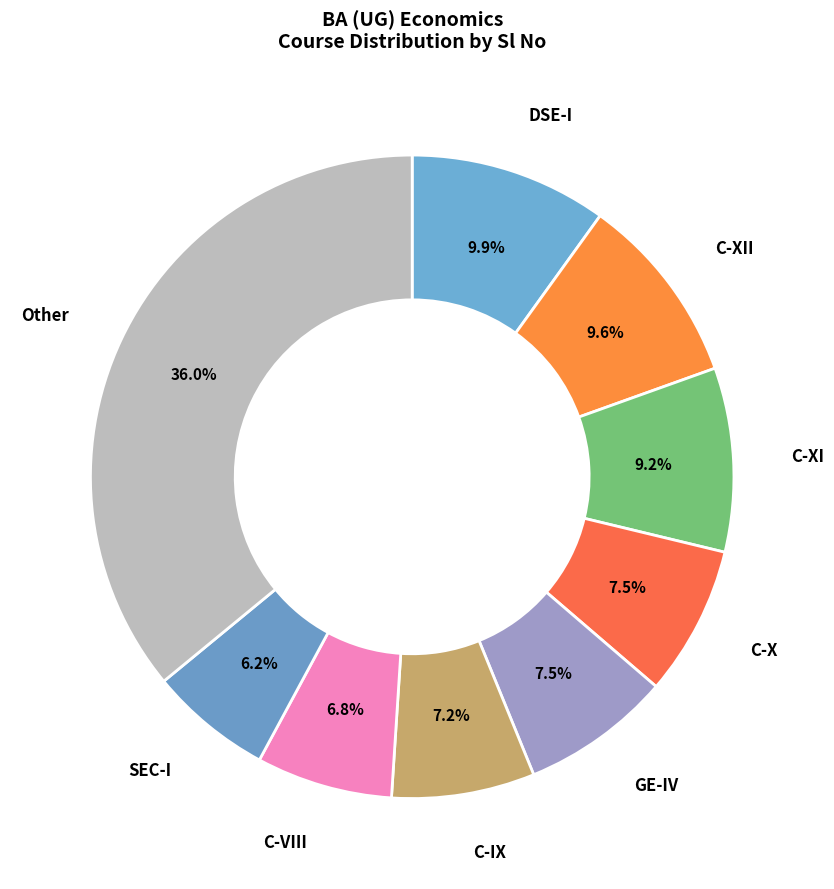

How many slices are in this pie chart?

9